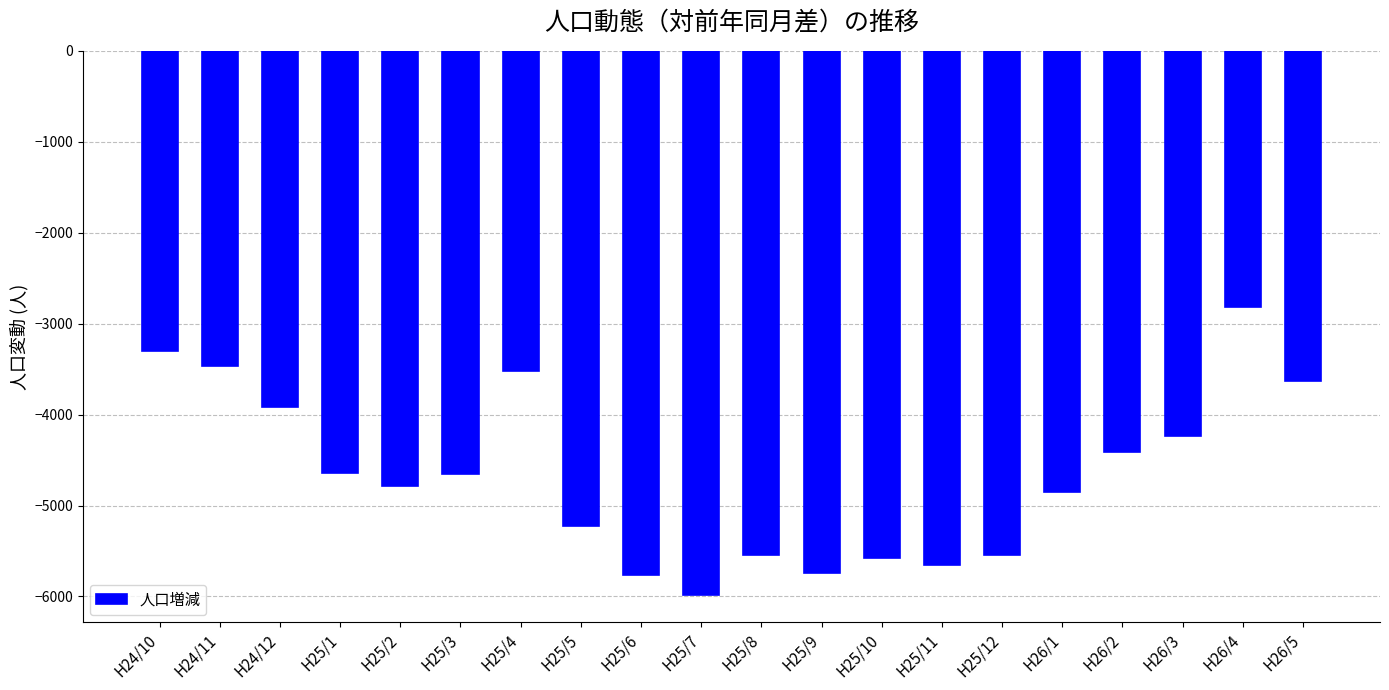

Count the number of data series in this chart.

1